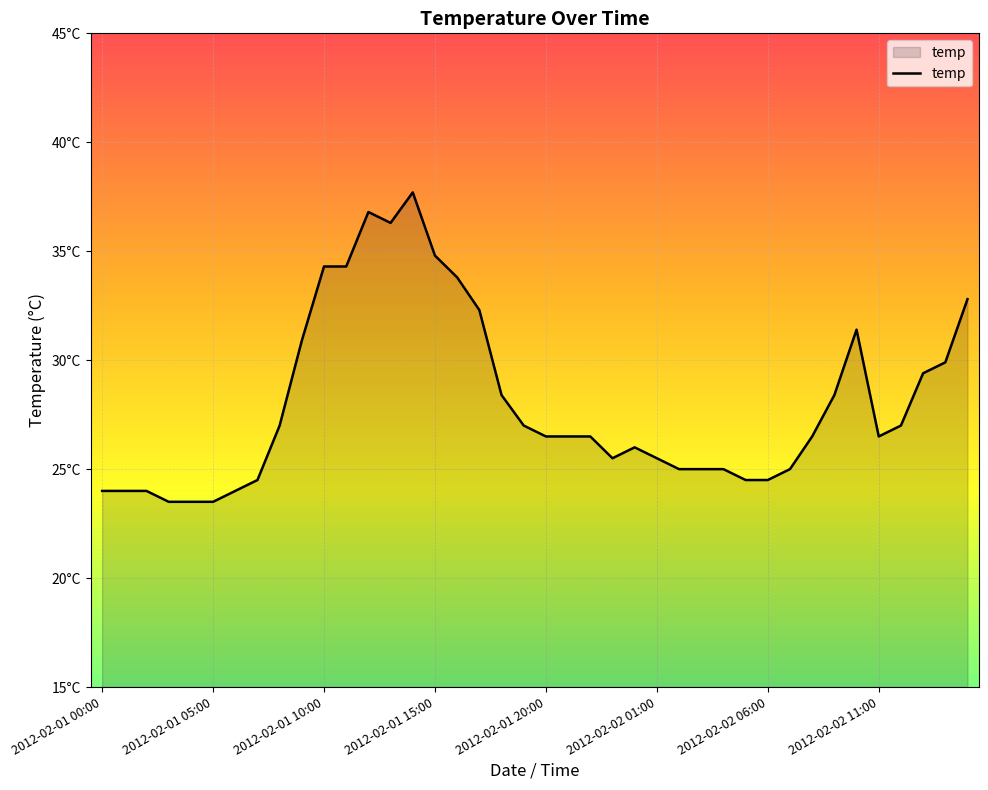

Does the chart display data point markers on the line(s)?

No